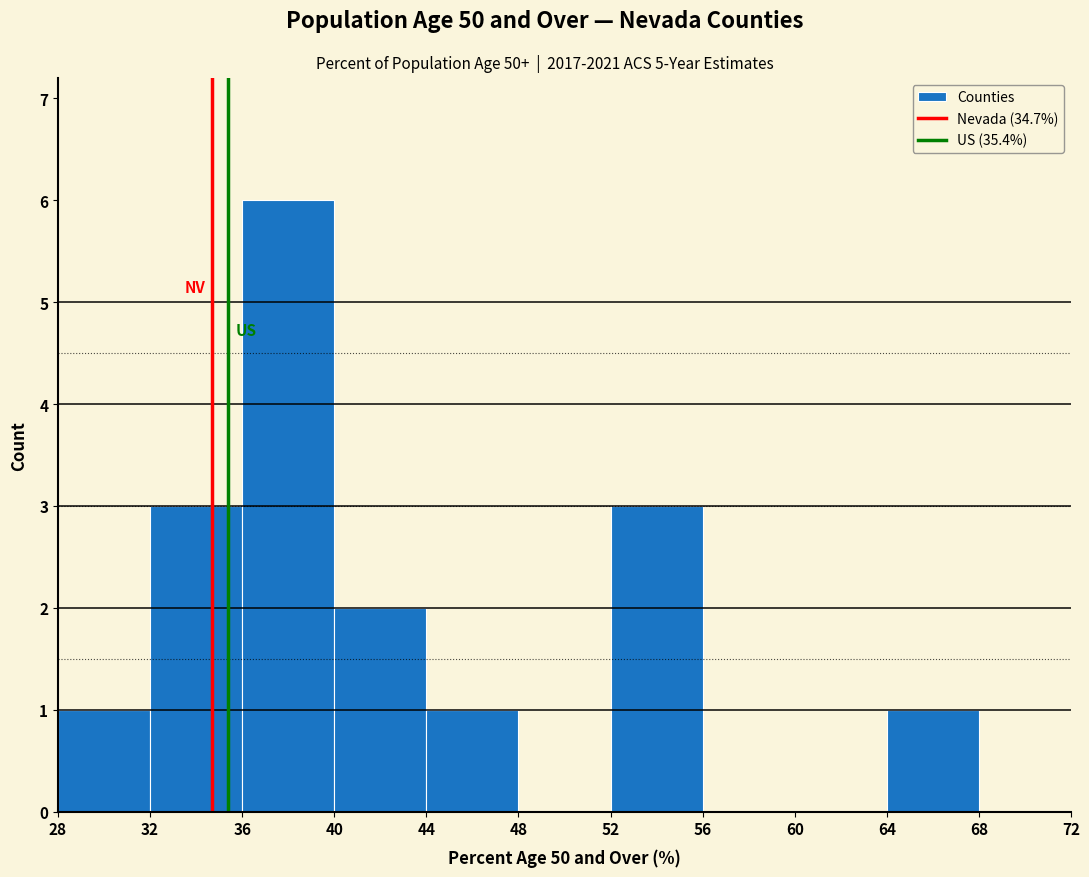

Reading left to right, transcribe this chart: for each bar, give the range it covers on the x-axis and its height. The values are not printed on the chart, so give them approximately, as read against the axis.

28 to 32: 1
32 to 36: 3
36 to 40: 6
40 to 44: 2
44 to 48: 1
48 to 52: 0
52 to 56: 3
56 to 60: 0
60 to 64: 0
64 to 68: 1
68 to 72: 0